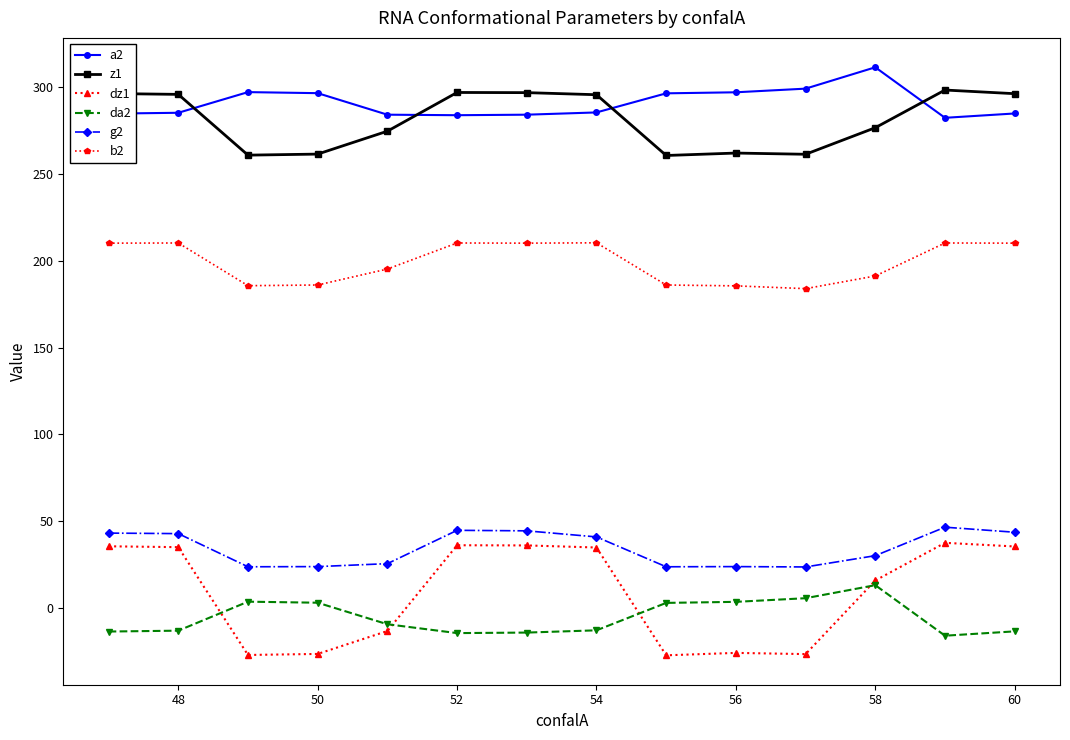

True or false: da2 and dz1 cross at least once.

True